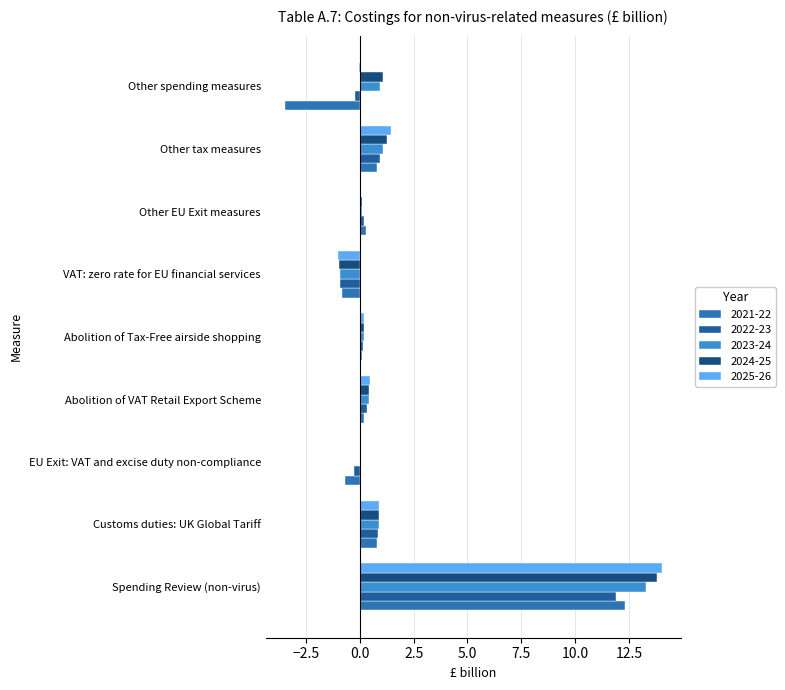

What is the label of the 5th bar from the right?

Abolition of Tax-Free airside shopping